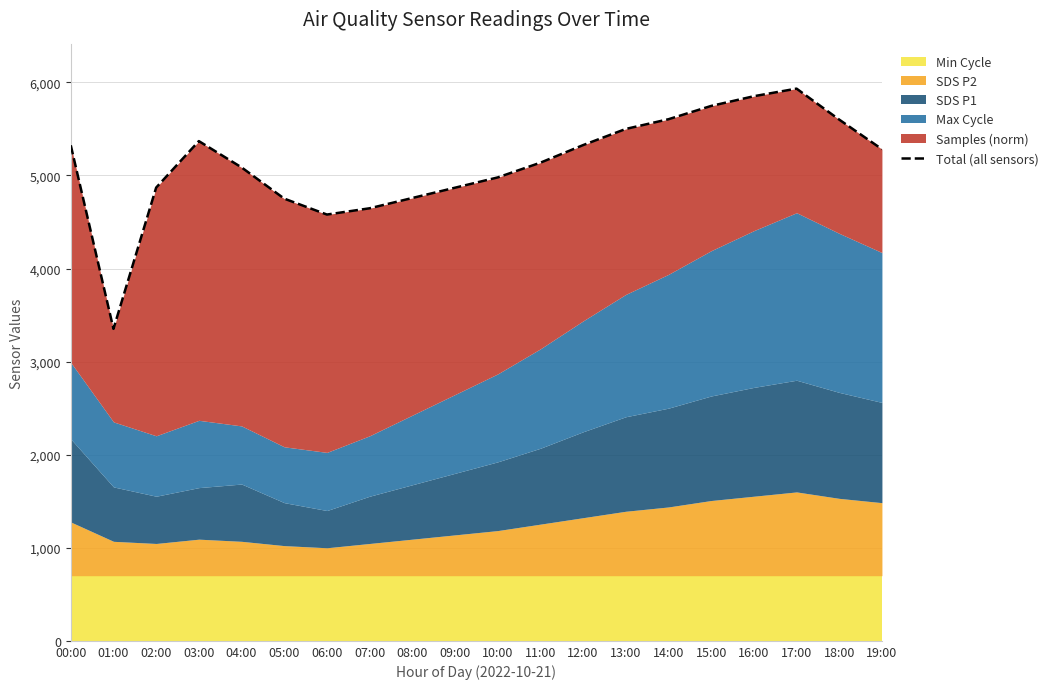

At which category does the data reach its first local peak?

03:00